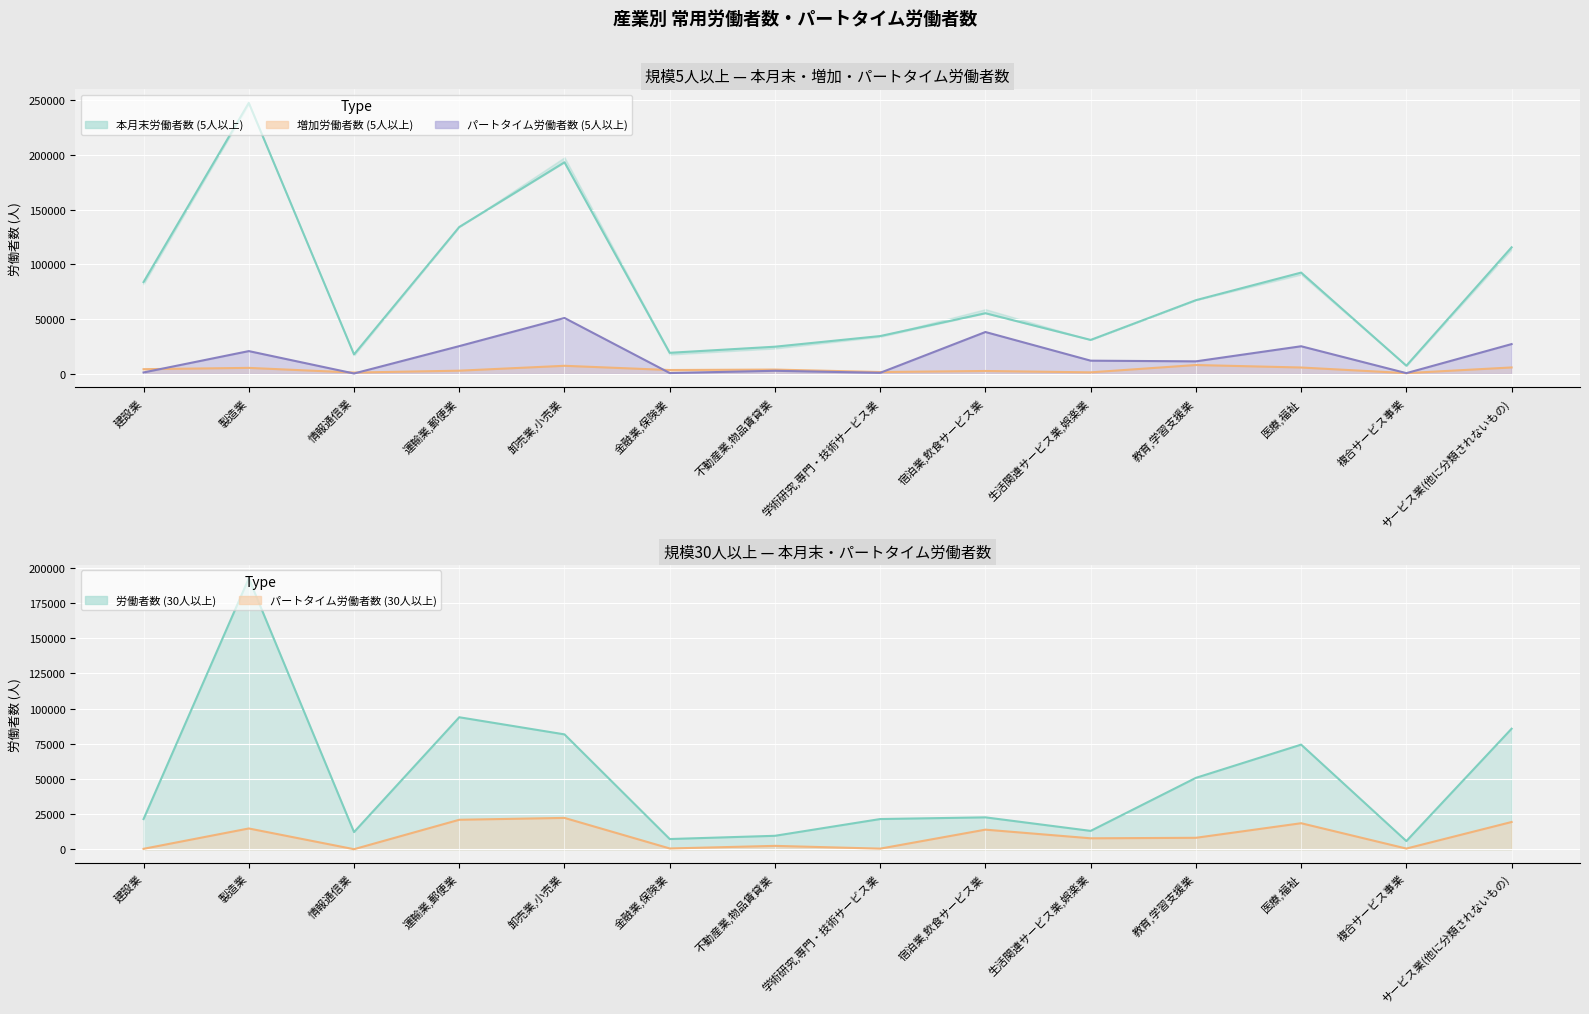

What value does the 労働者数 (30人以上) (line) series have at 医療,福祉?

74410